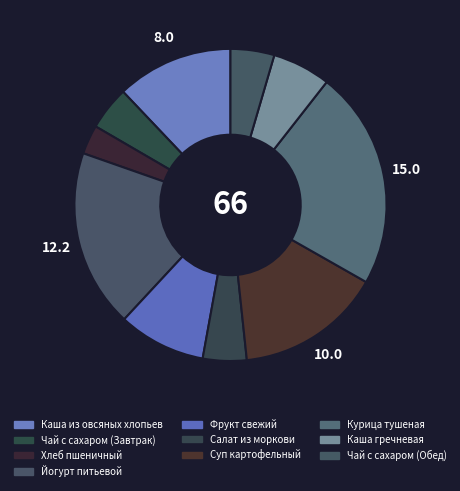

How many segments does this pie chart have?

10